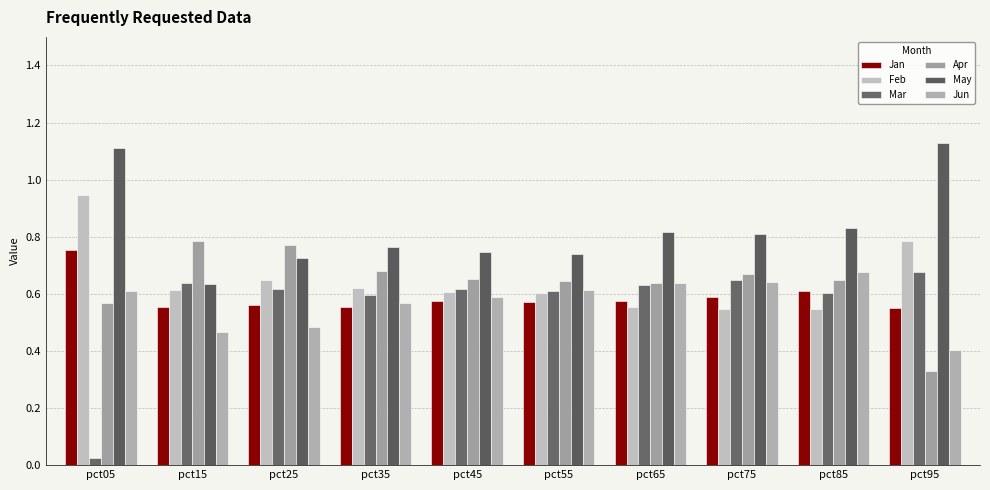

Are the bars grouped side by side (vs. stacked)?

Yes